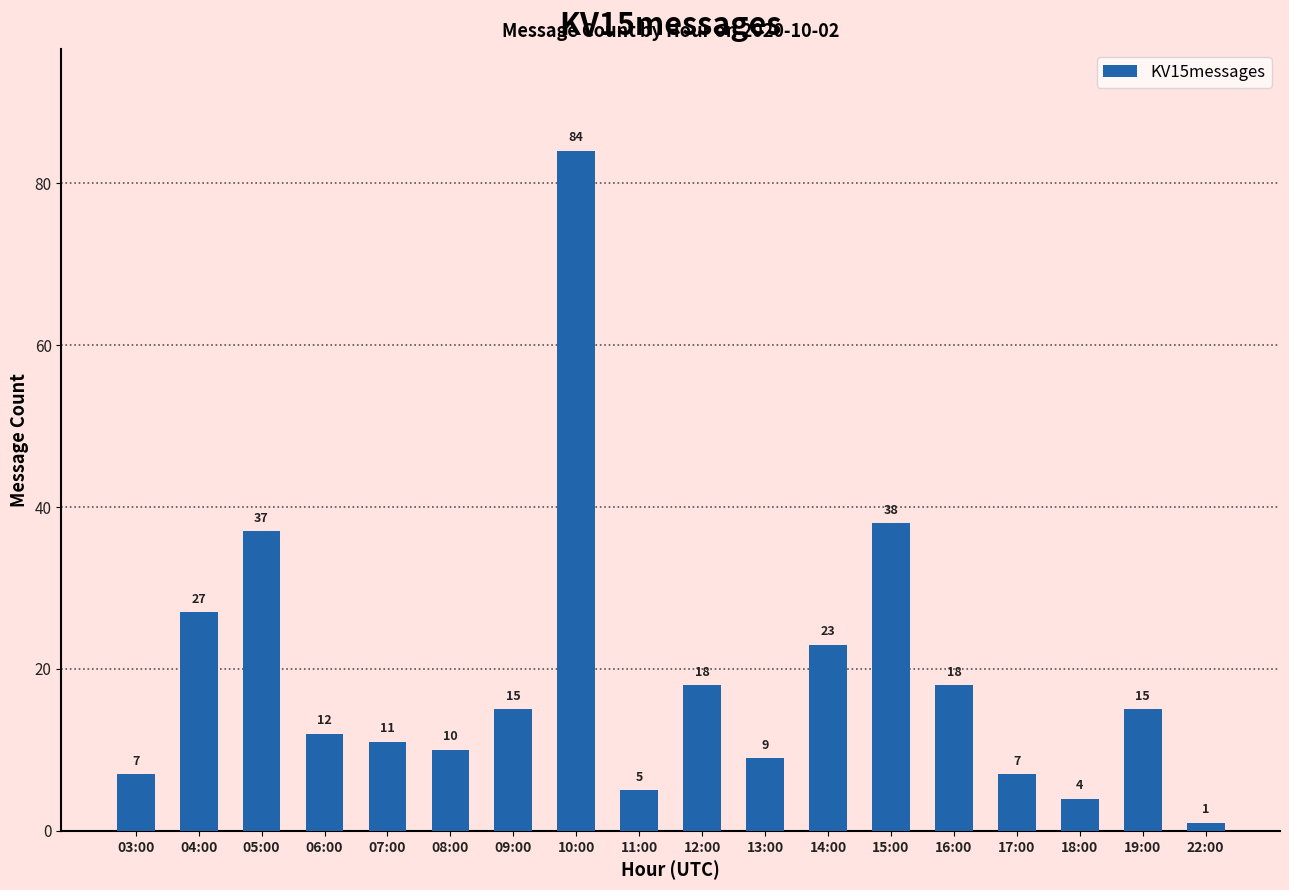

What position from the left is 09:00?

7